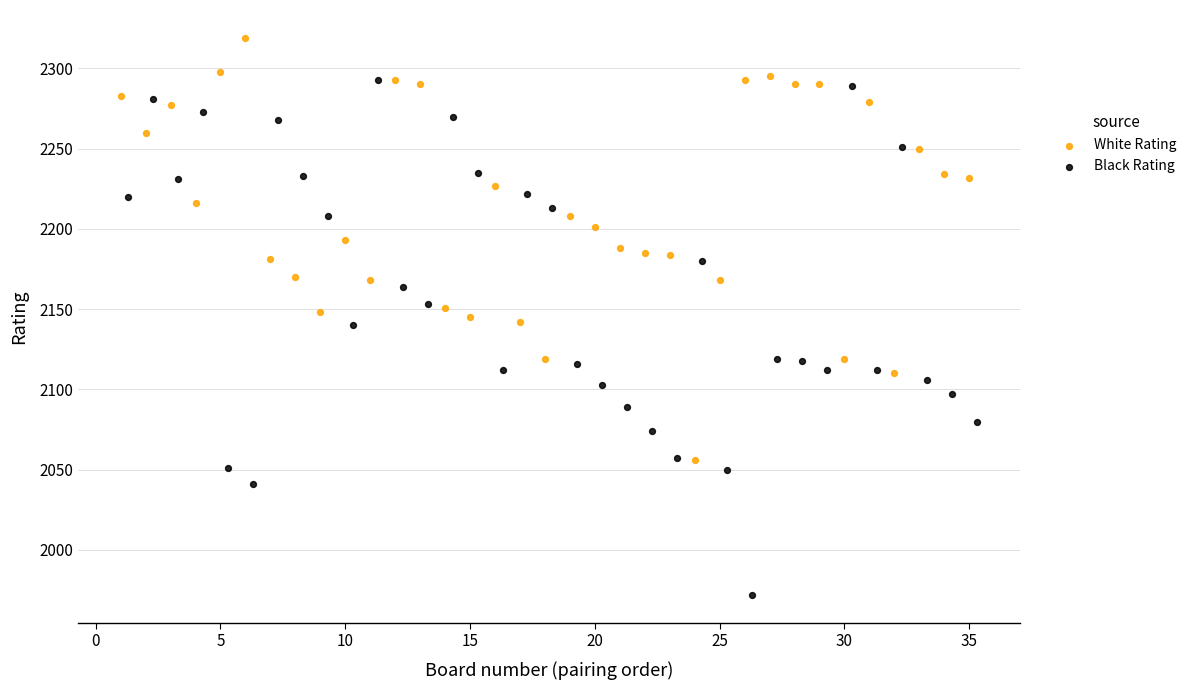

What are all the series names shown in the legend?

White Rating, Black Rating